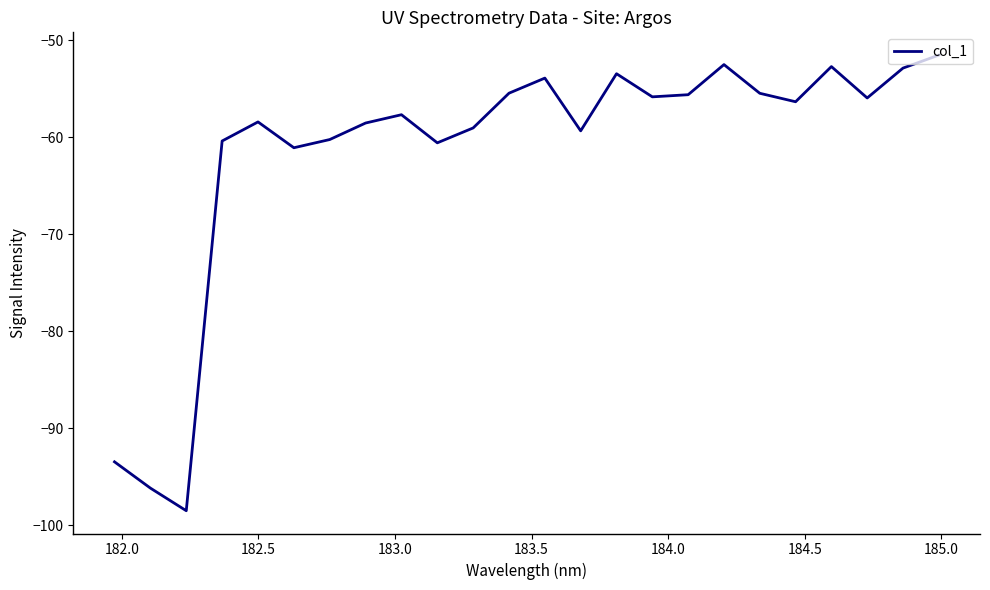

What is the minimum value shown in the chart?

-98.5